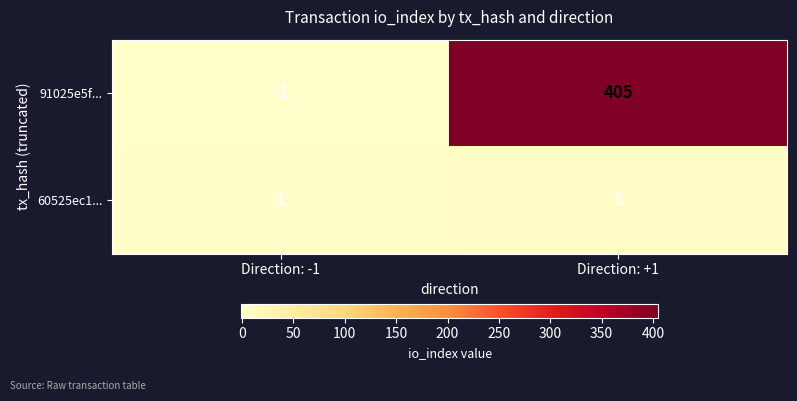

What is the sum of the 91025e5f... values at Direction: -1 and Direction: +1?

404